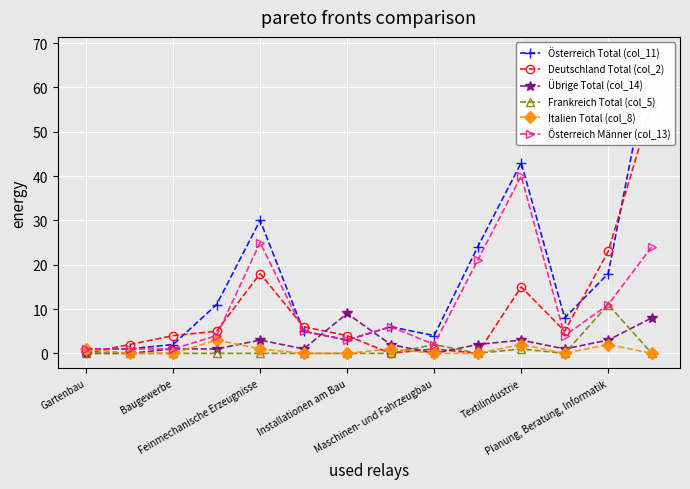

The value of Österreich Total (col_11) at 9 is 24. True or false?

True